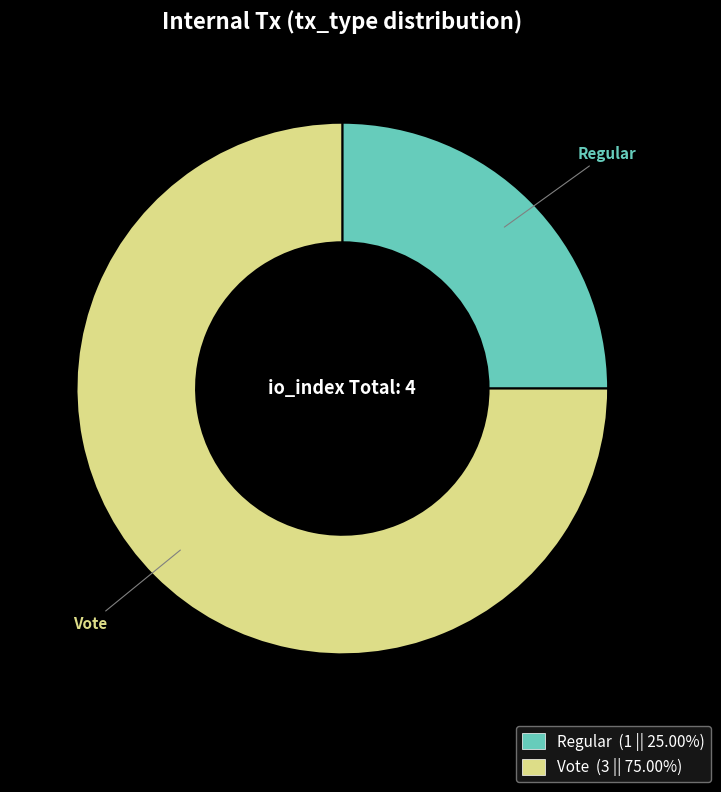

Approximately how many times larger is the value at Vote compared to Regular?

3.0